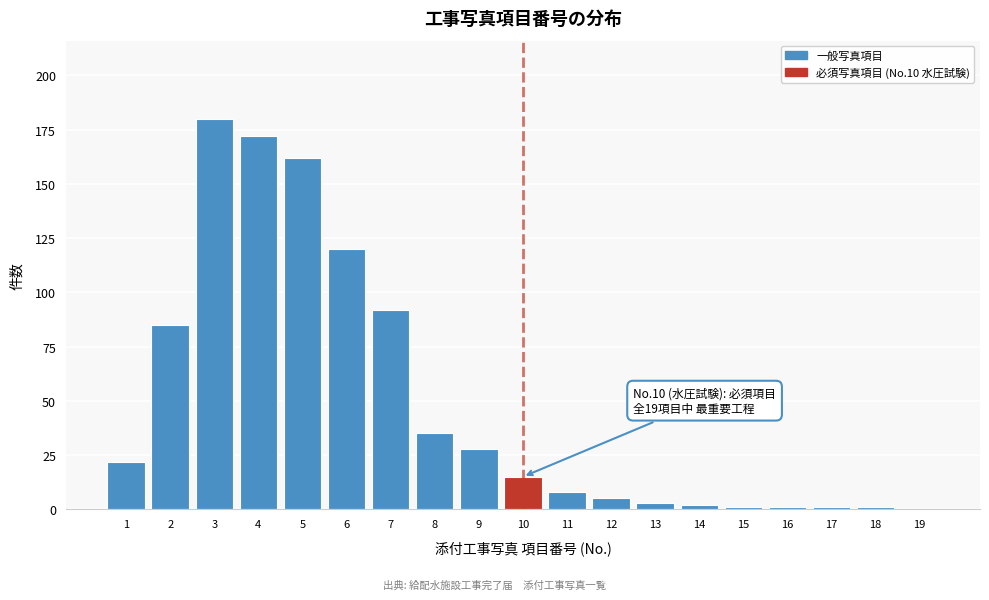

Reading left to right, extract all data points from this chart.

1=22	2=85	3=180	4=172	5=162	6=120	7=92	8=35	9=28	10=15	11=8	12=5	13=3	14=2	15=1	16=1	17=1	18=1	19=0